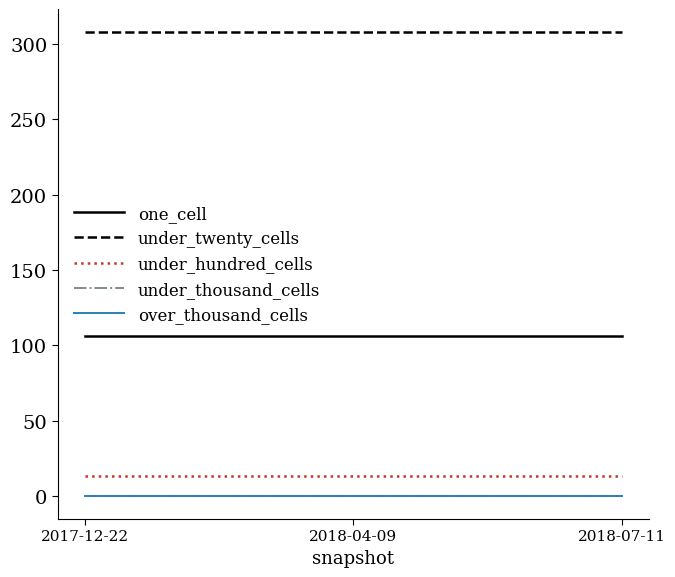

Is this an area chart (filled region under the line)?

No